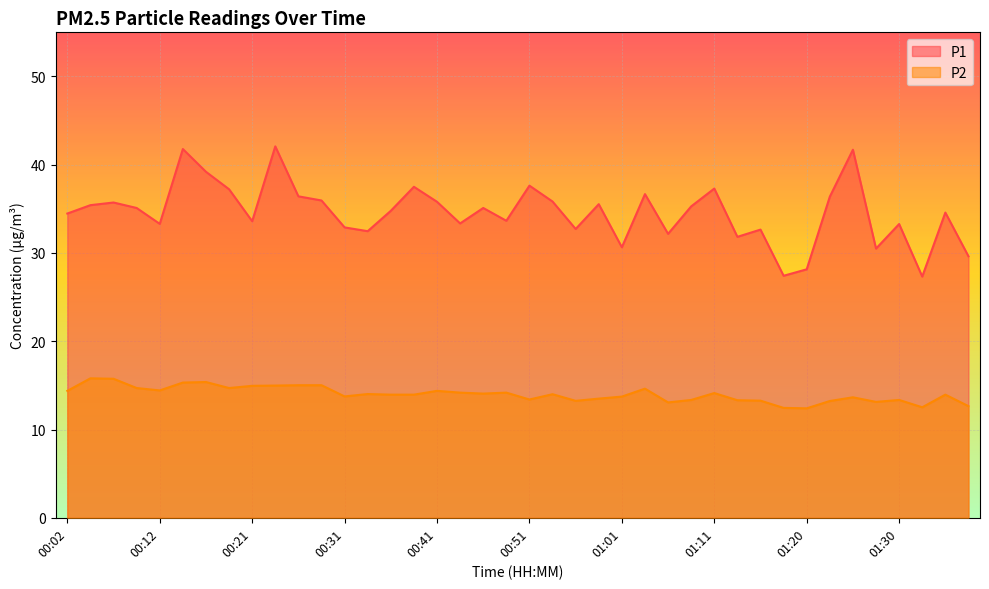

List the series in order of their overall mean, highest first.

P1, P2